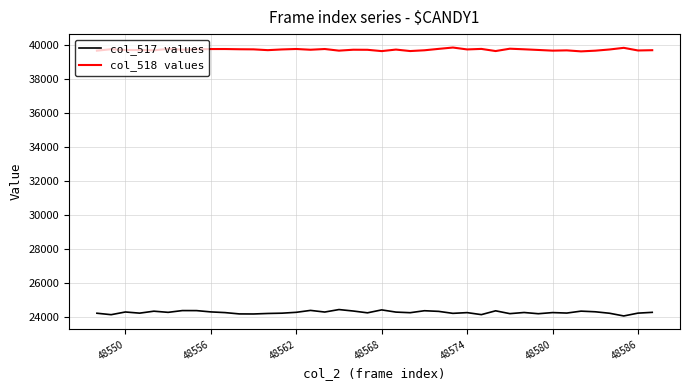

Which series has the largest total across all categories?

col_518 values